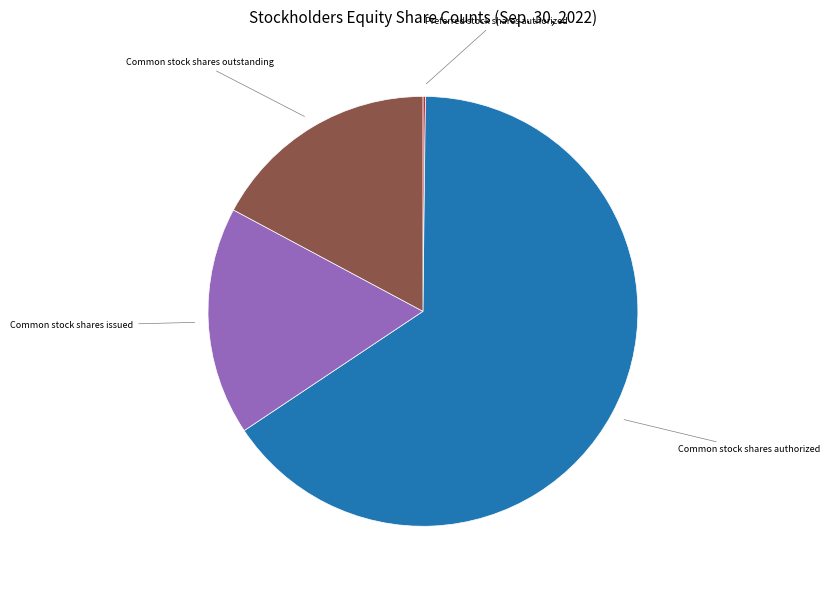

Does any single category account for the majority?

Yes